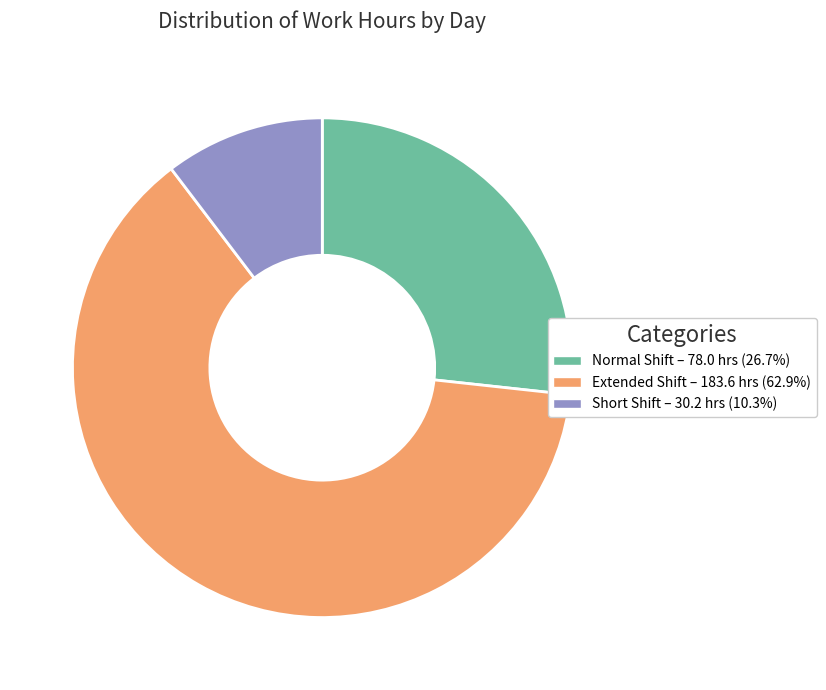

Does any single category account for the majority?

Yes